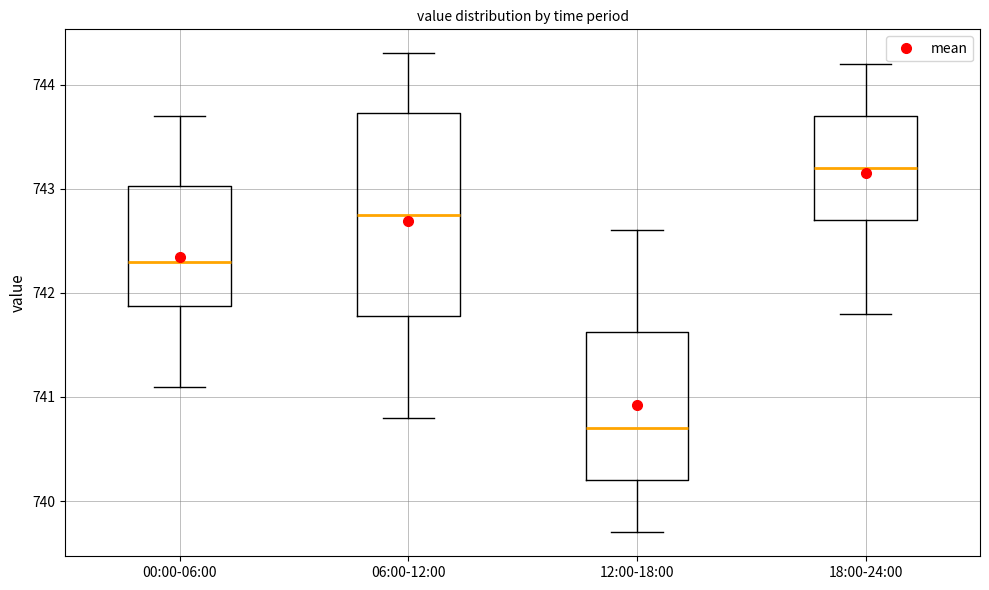

Where does the upper whisker of the box for 18:00-24:00 end on the y-axis? The values are not printed on the chart, so give them approximately, as read against the axis.

744.2